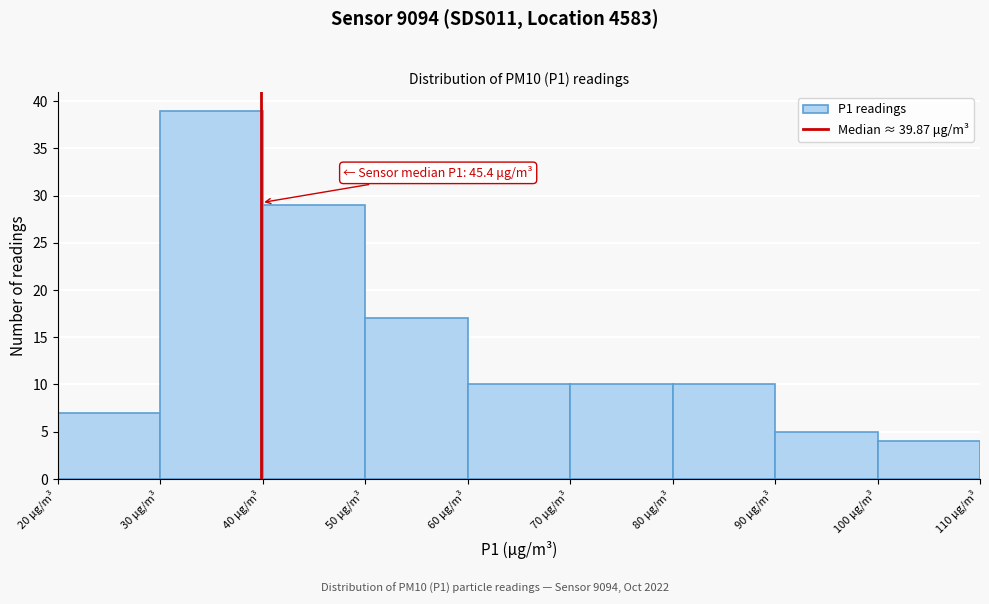

Which range on the x-axis has the tallest bar?

30 to 40